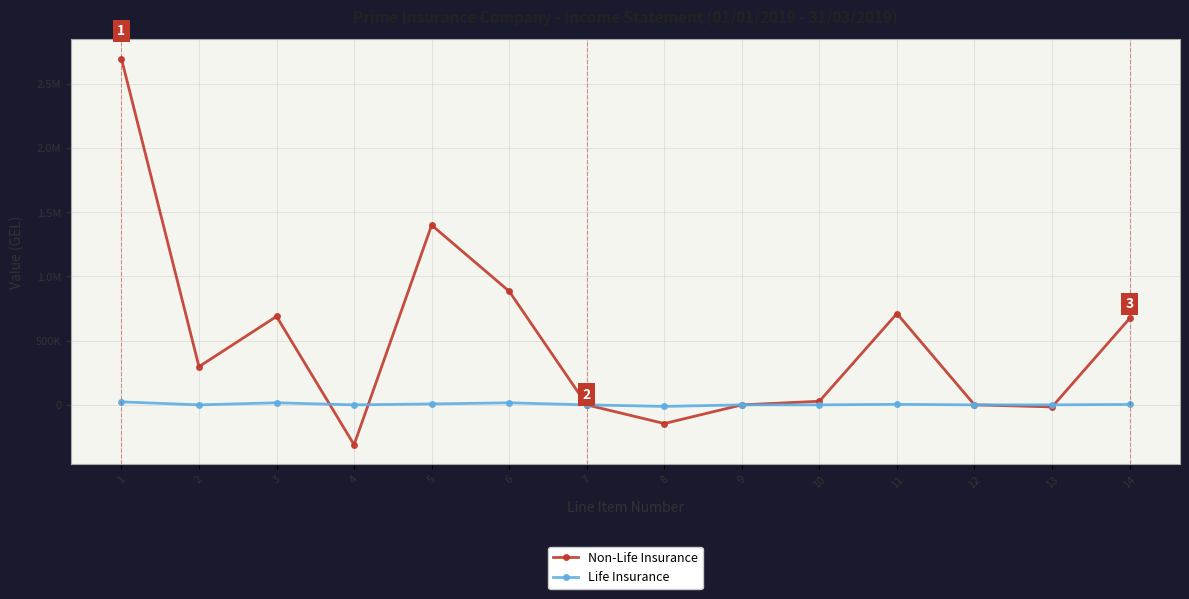

In Life Insurance, how many points are lower than both neighbors (excluding endpoints)?

3